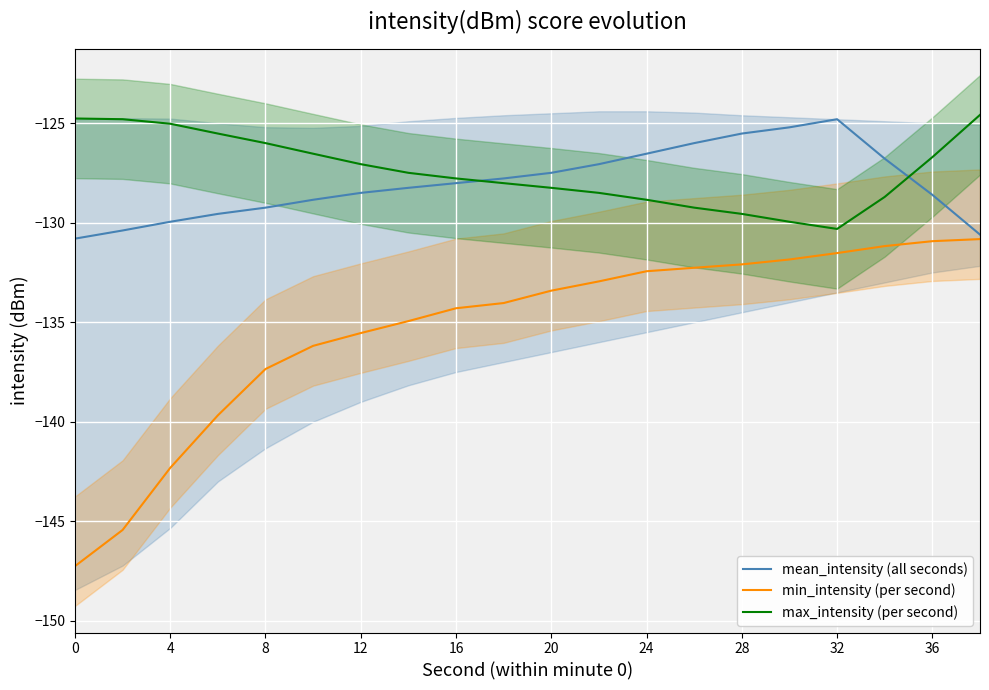

True or false: mean_intensity (all seconds) has a value of -83.4 at 28.

False